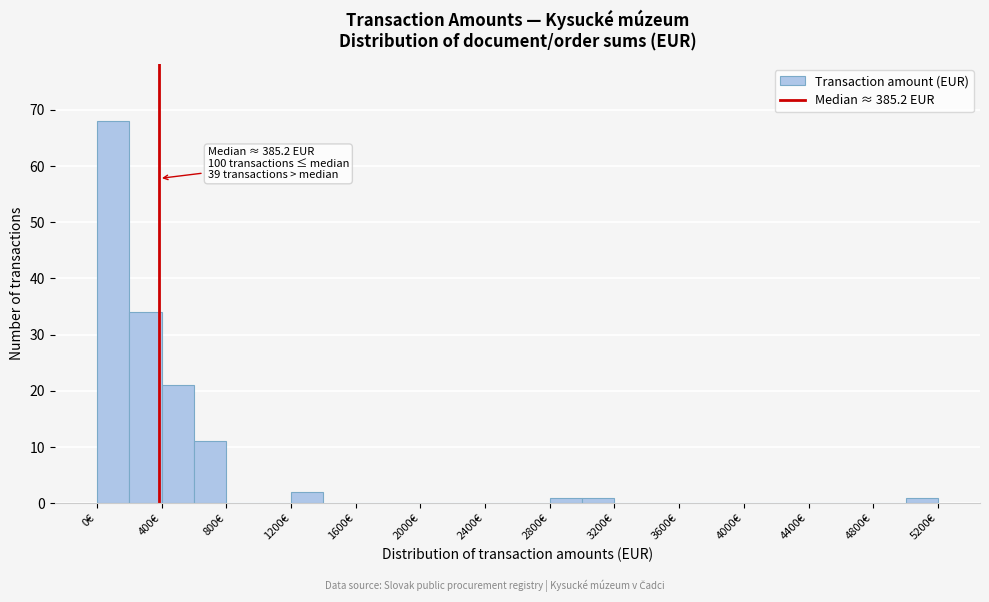

Over which range of the x-axis is the bar tallest?

0 to 200